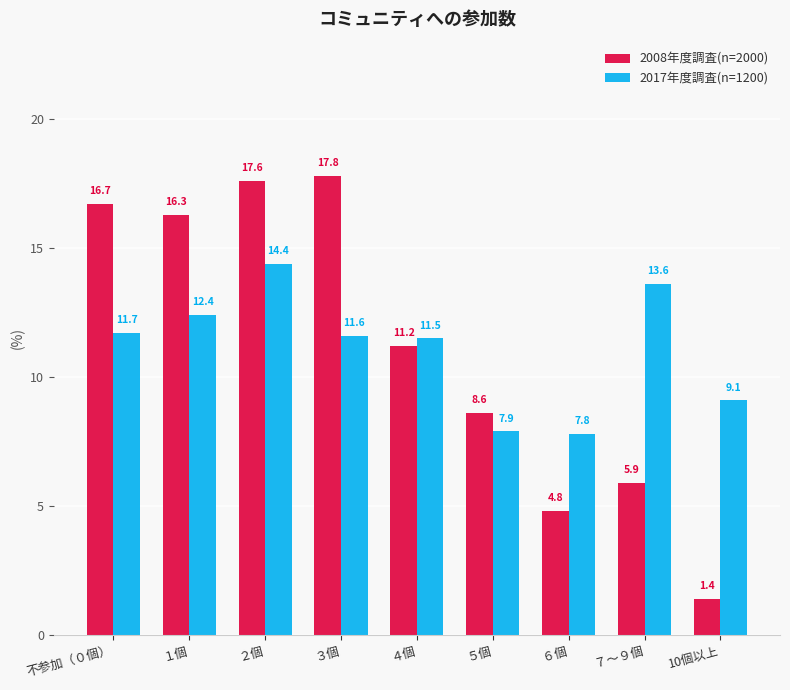

What is the difference between the highest and lowest values at ３個?

6.2